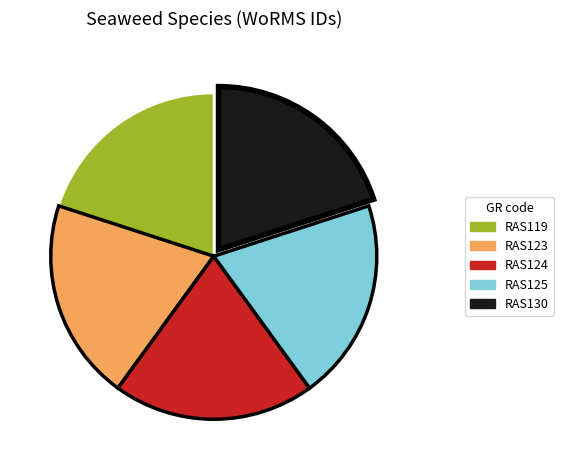

How many segments does this pie chart have?

5